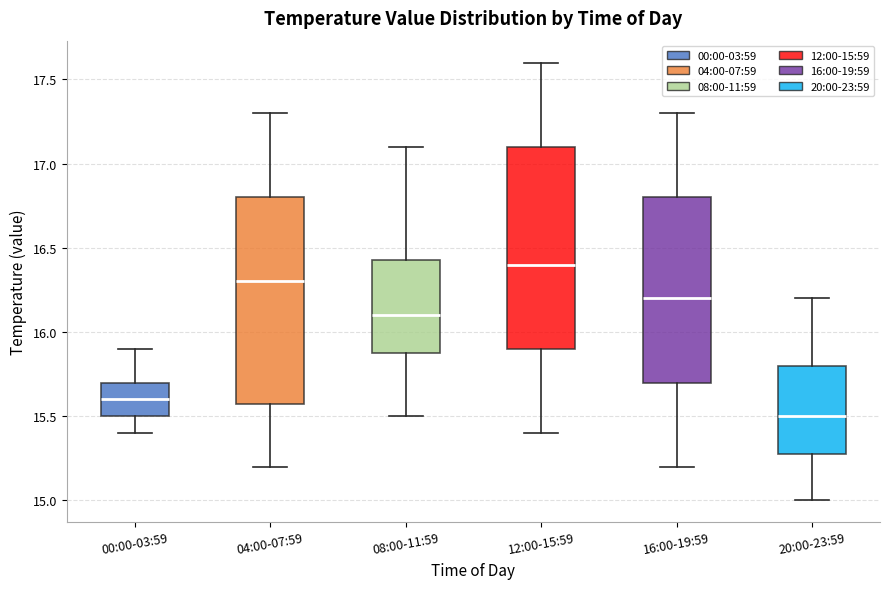

Reading left to right, read every box against the y-axis: the position of its median line, the range the box covers, and the ends of its whiskers. The values are not printed on the chart, so give them approximately, as read against the axis.

00:00-03:59: median 15.60, box 15.50 to 15.70, whiskers 15.40 to 15.90
04:00-07:59: median 16.30, box 15.60 to 16.80, whiskers 15.20 to 17.30
08:00-11:59: median 16.10, box 15.90 to 16.45, whiskers 15.50 to 17.10
12:00-15:59: median 16.40, box 15.90 to 17.10, whiskers 15.40 to 17.60
16:00-19:59: median 16.20, box 15.70 to 16.80, whiskers 15.20 to 17.30
20:00-23:59: median 15.50, box 15.30 to 15.80, whiskers 15.00 to 16.20